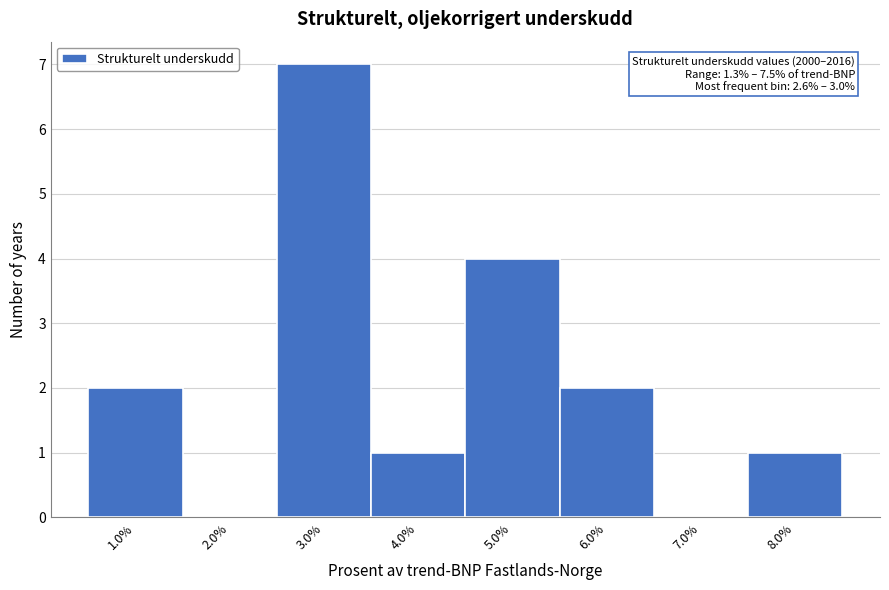

Over which range of the x-axis is the bar tallest?

2.5 to 3.5